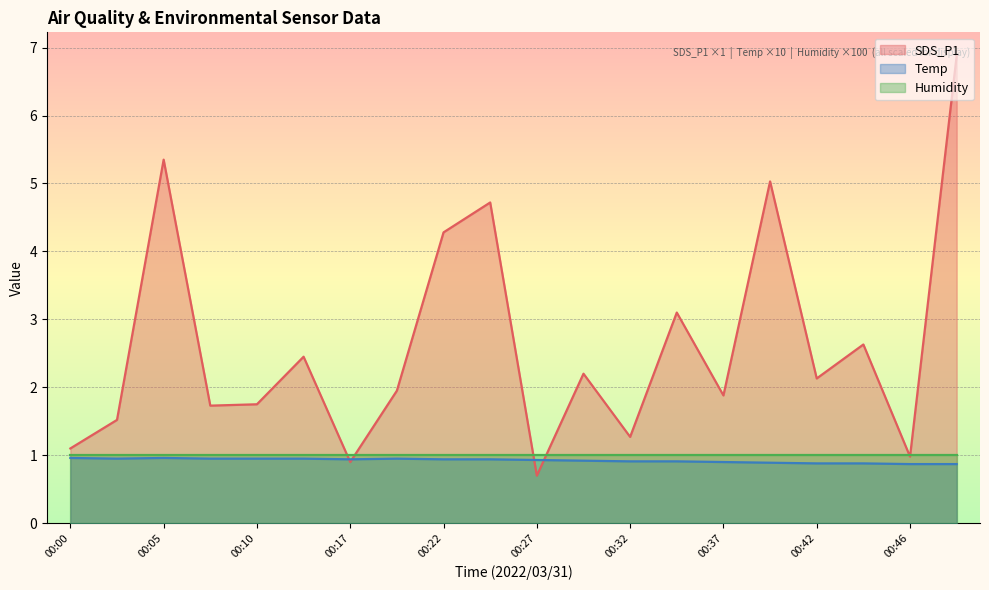

What is the difference between the Temp values at 00:00 and 00:46?

0.1